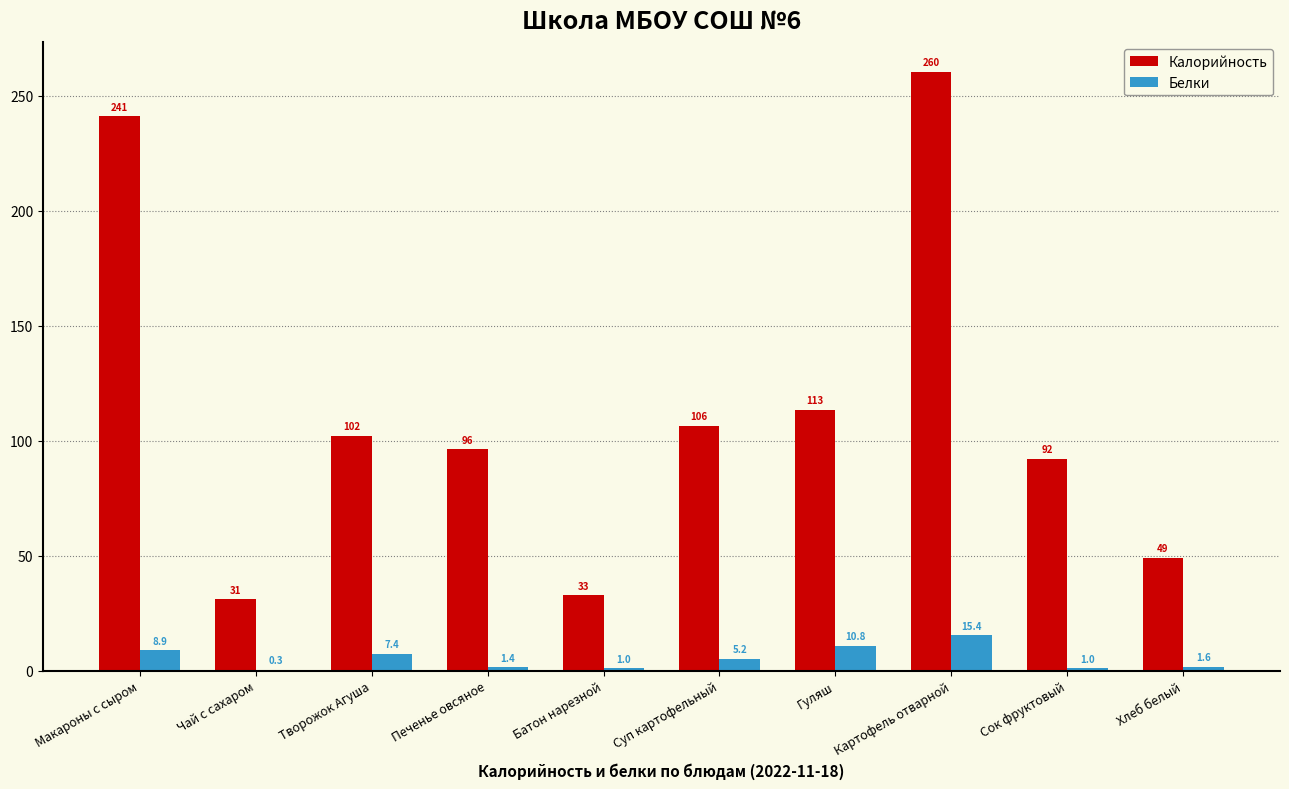

Are the bars horizontal?

No